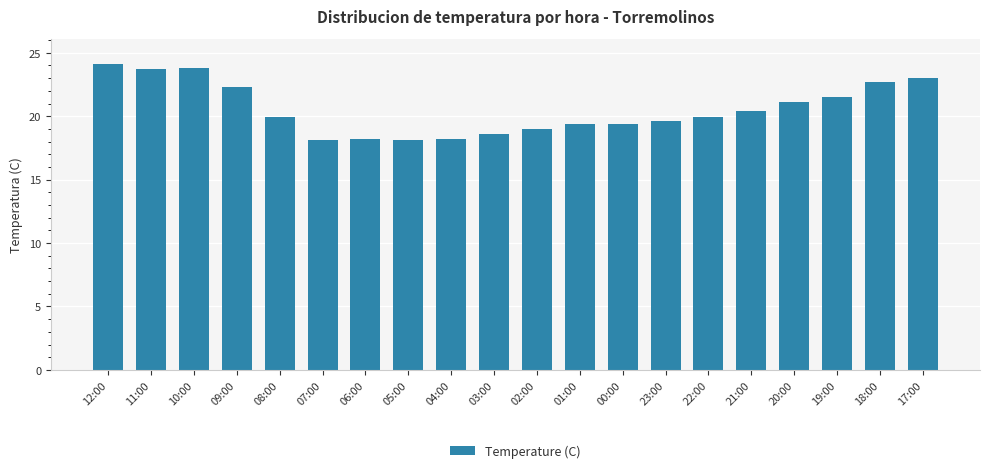

How many series are shown in this chart?

1